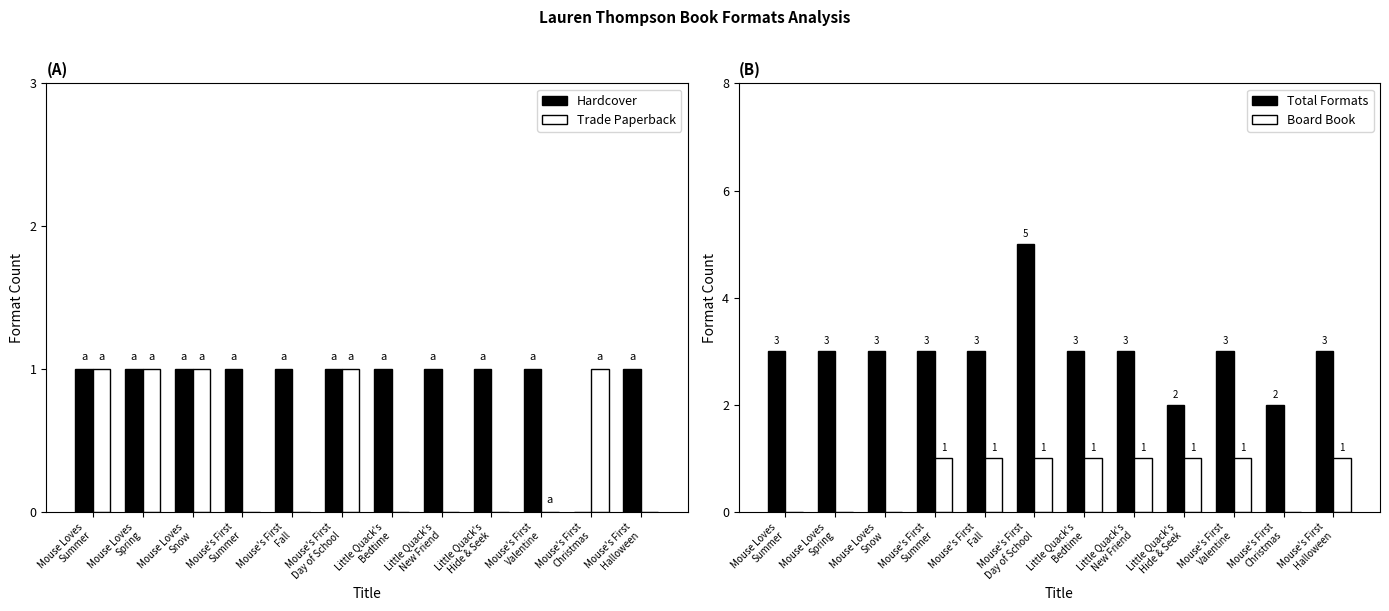

At how many categories does at least one series exceed 3?

1